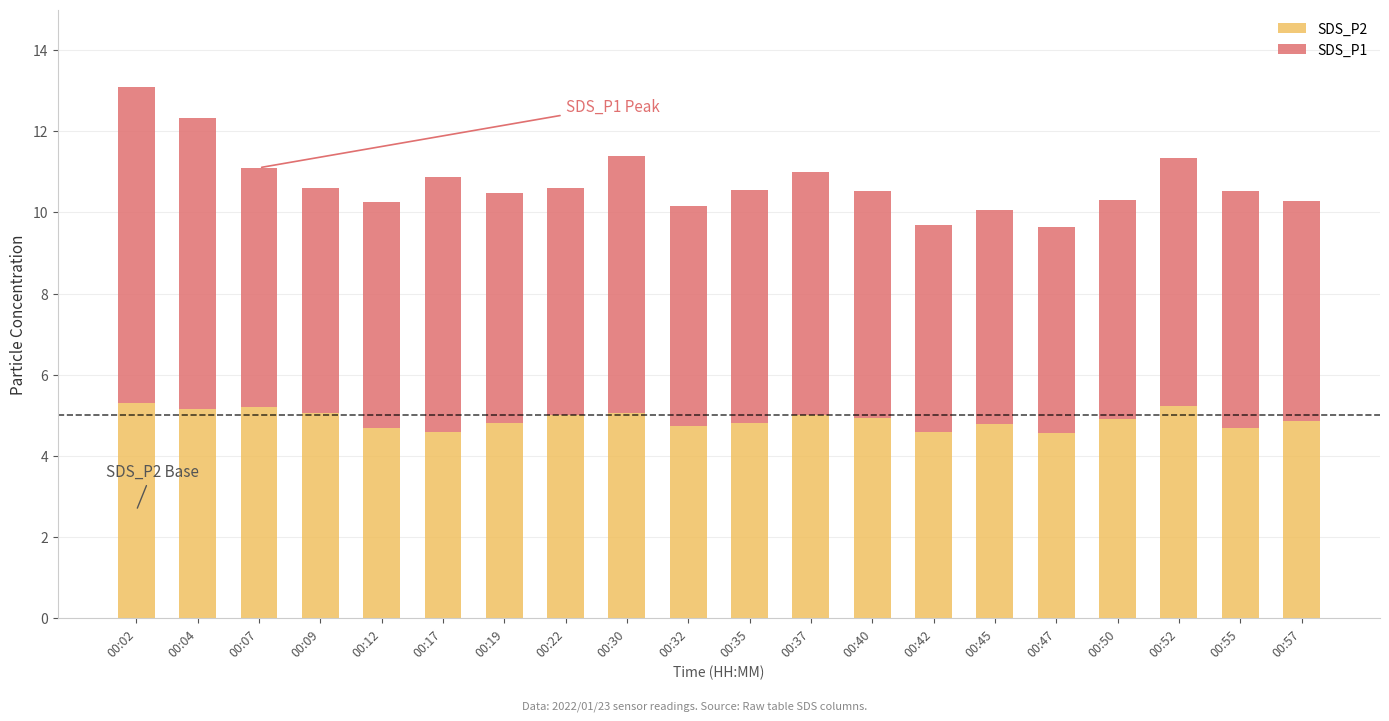

The SDS_P2 series shows 6.4 at 00:55. True or false?

False